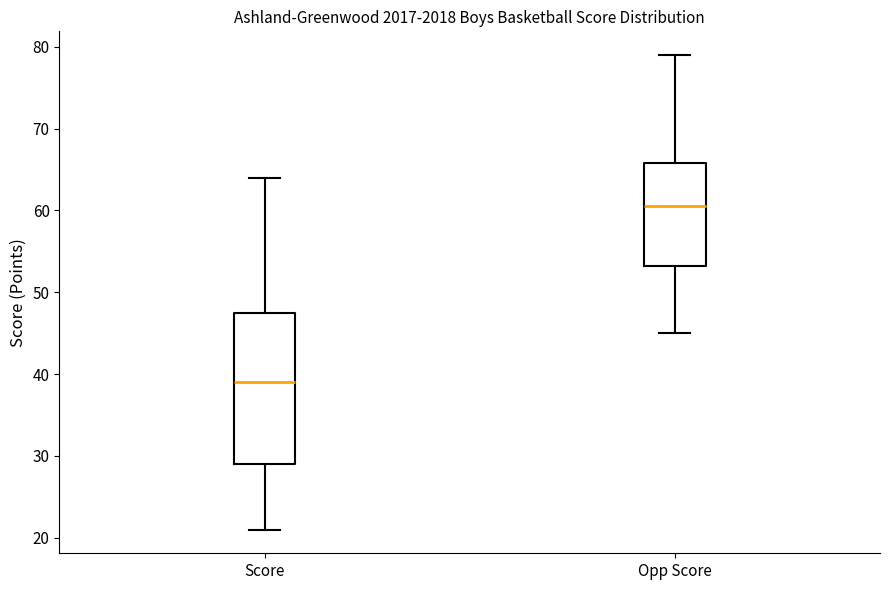

Where does the lower whisker of the box for Score end on the y-axis? The values are not printed on the chart, so give them approximately, as read against the axis.

21